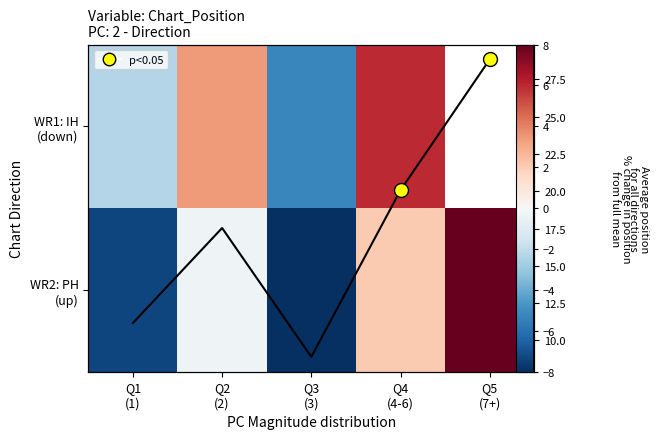

Rank the categories by WR1: IH (down) value from lowest to highest.

Q3 (3), Q1 (1), Q2 (2), Q4 (4-6), Q5 (7+)